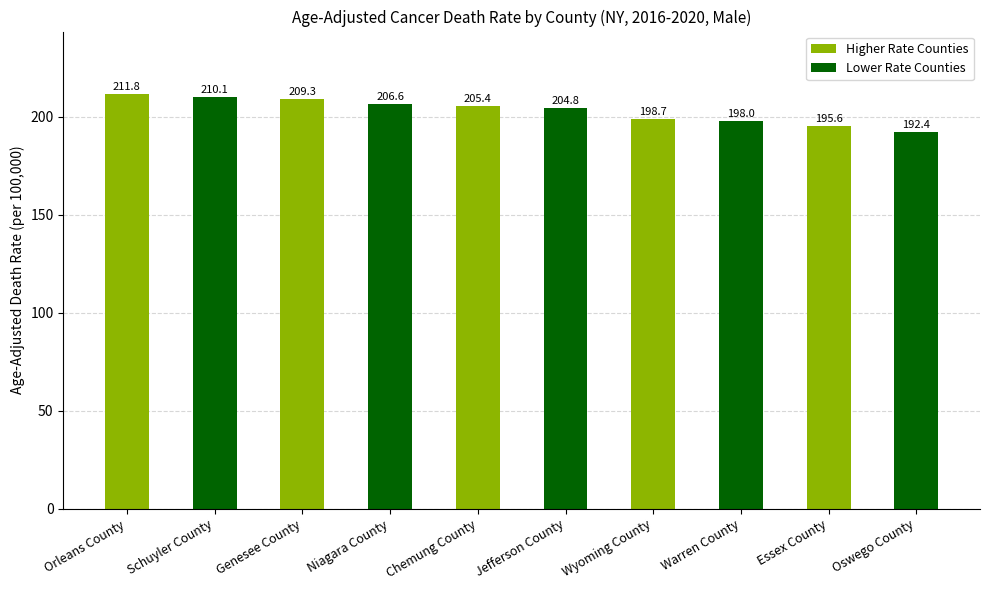

What is the value of the 10th bar from the left?

192.4